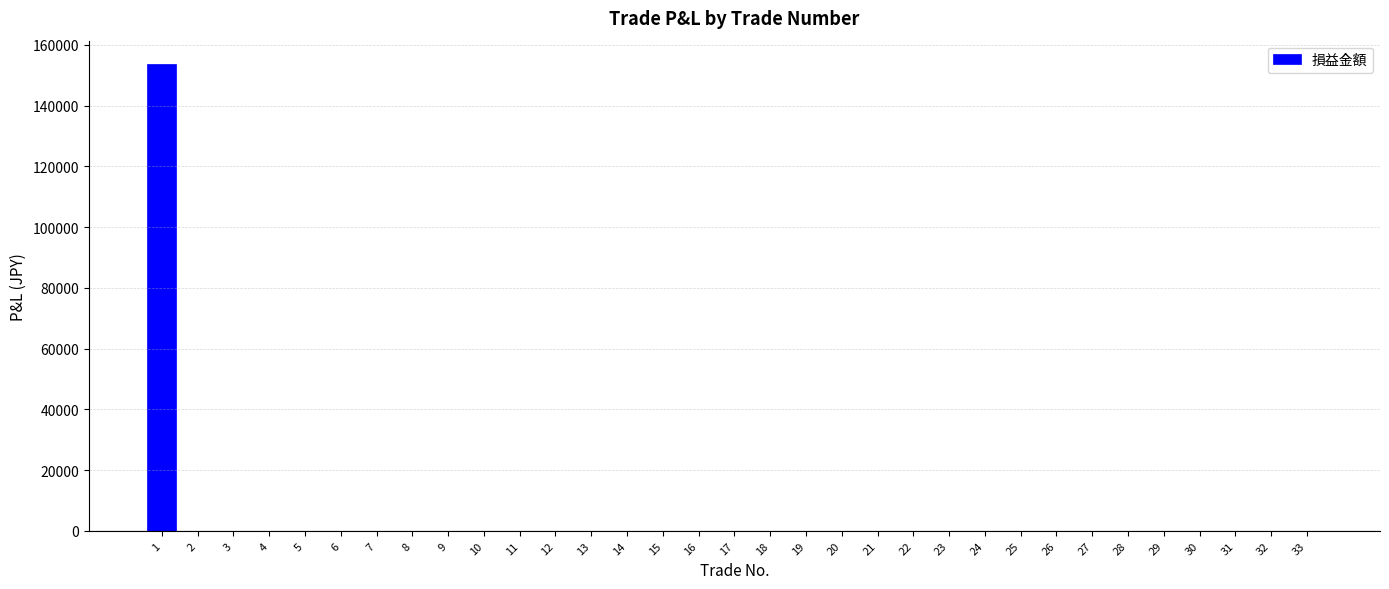

Reading right to left, list all the values displayed in this chart.

0.0	0.0	0.0	0.0	0.0	0.0	0.0	0.0	0.0	0.0	0.0	0.0	0.0	0.0	0.0	0.0	0.0	0.0	0.0	0.0	0.0	0.0	0.0	0.0	0.0	0.0	0.0	0.0	0.0	0.0	0.0	0.0	153684.2